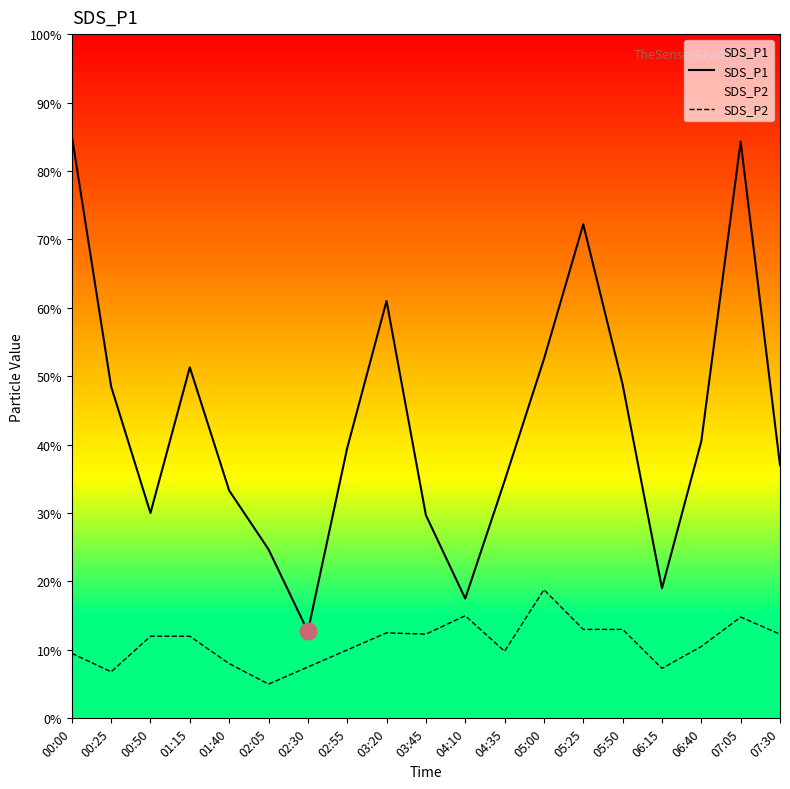

Rank the series by their maximum value, from lowest to highest.

SDS_P2, SDS_P1